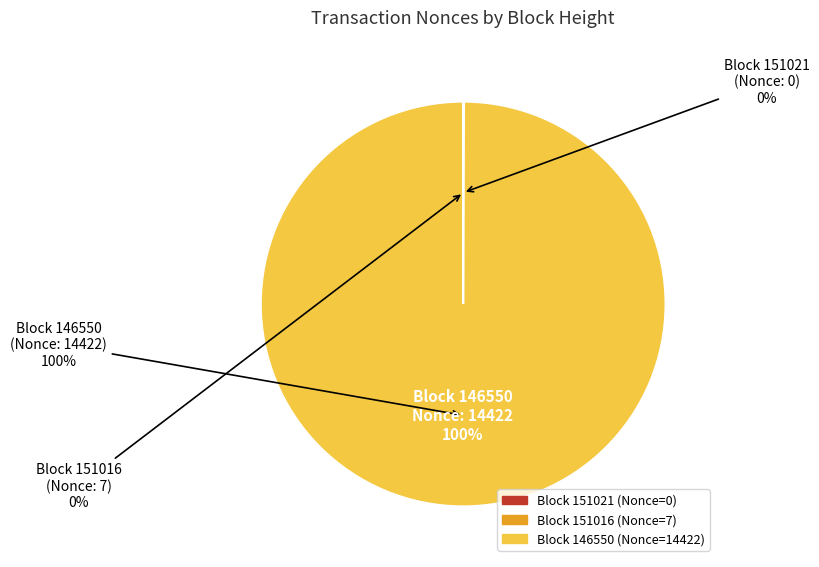

Is there a majority slice in this chart?

Yes